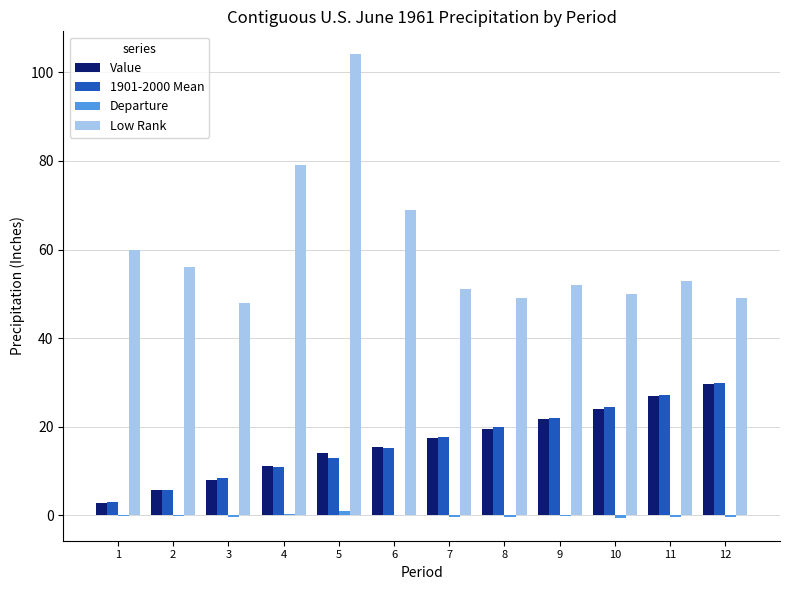

The Value series shows 24.1 at 10. True or false?

True